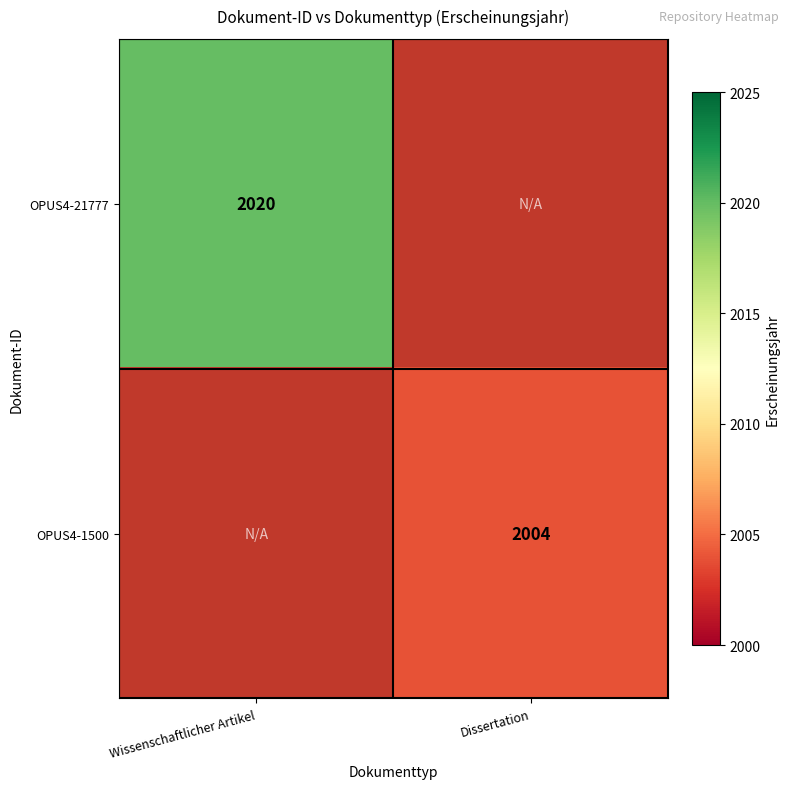

True or false: OPUS4-1500 has a value of 1330.2 at Dissertation.

False